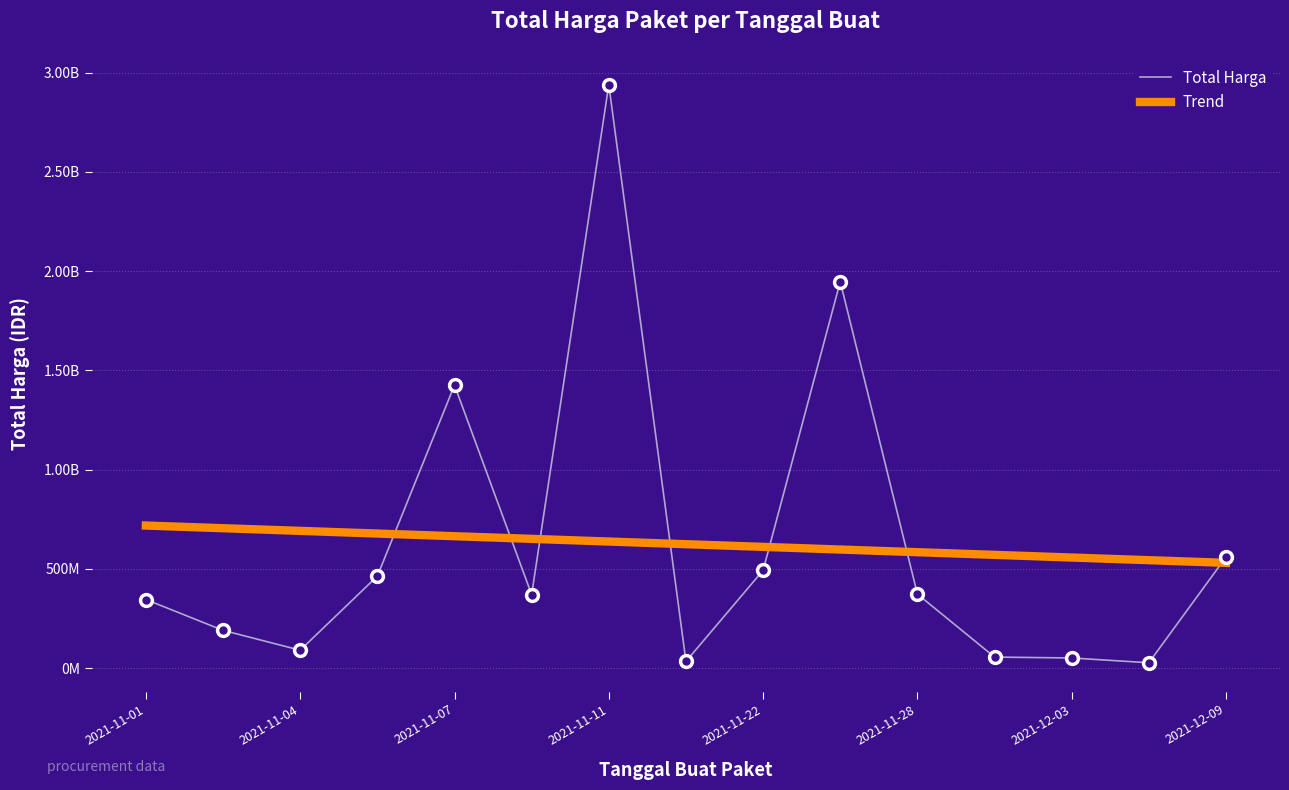

What are all the series names shown in the legend?

Total Harga, Trend